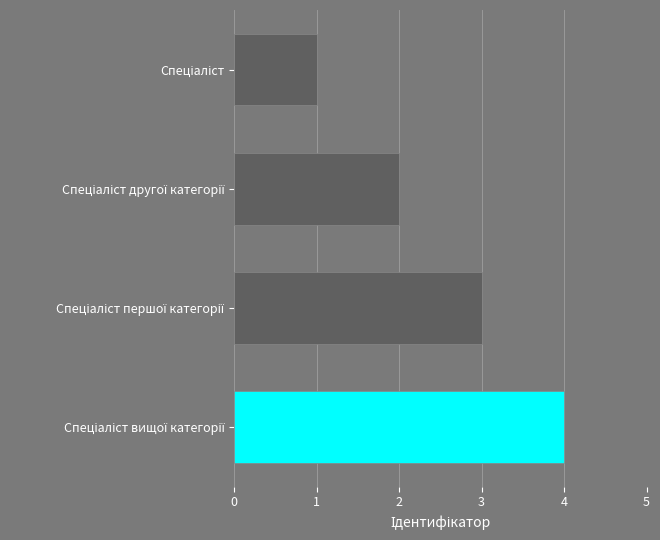

What is the sum of all values?

10